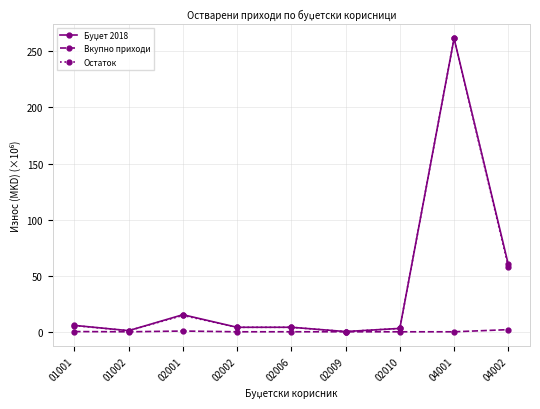

What is the total value across all series at 04001?

523.1